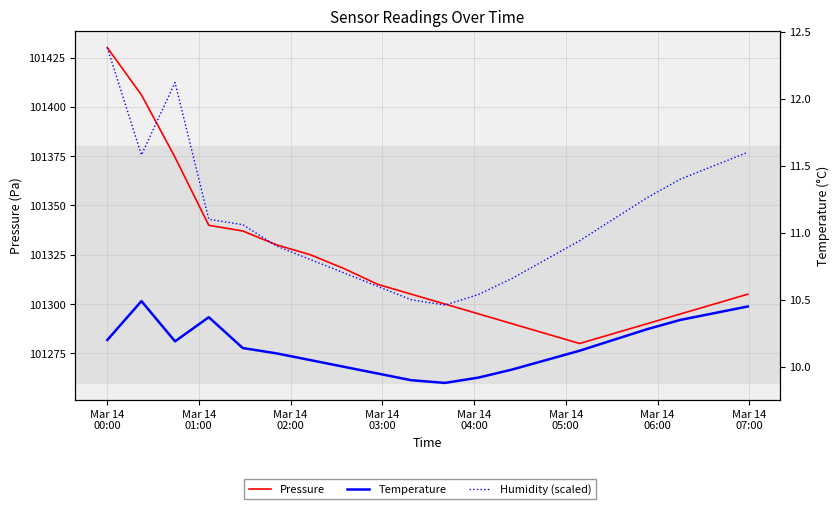

What is the label of the 4th point from the left?

Mar 14
03:00